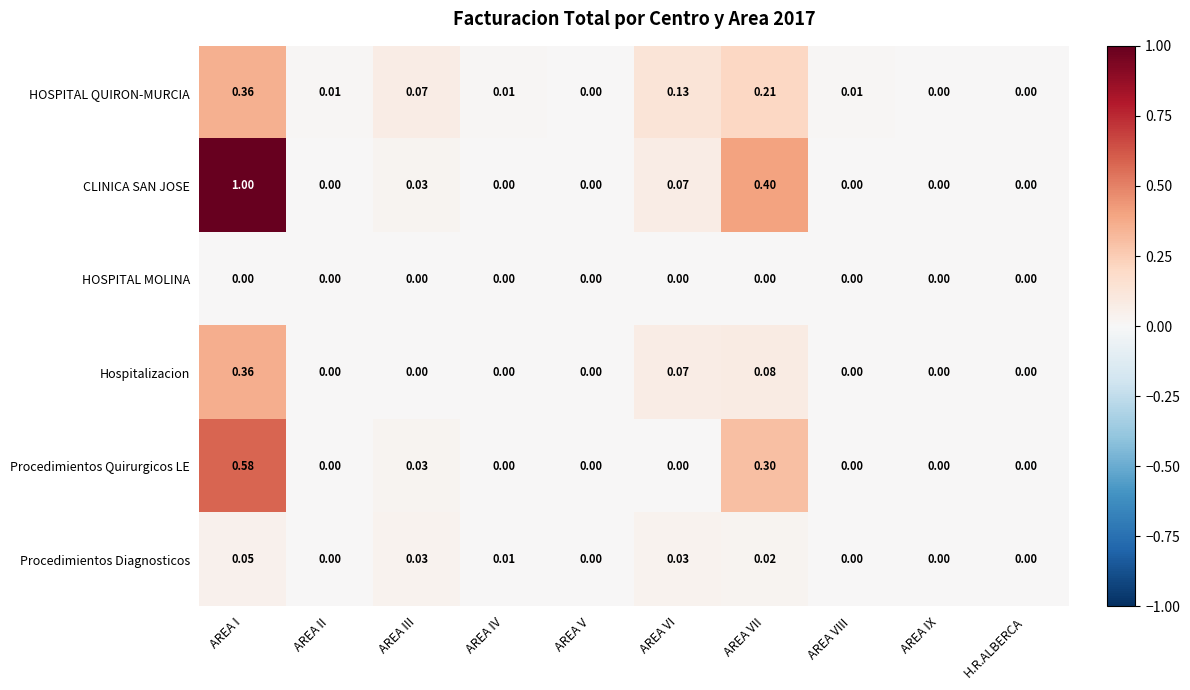

How many distinct data groups are displayed?

6